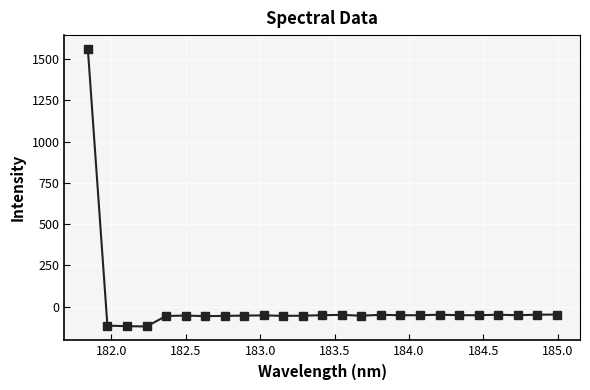

What is the minimum value shown in the chart?

-119.7